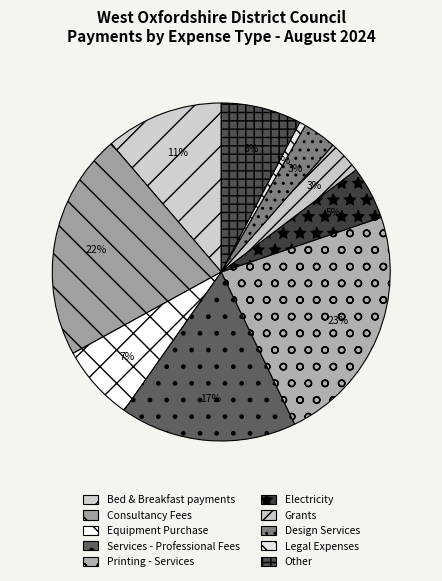

How many segments does this pie chart have?

10